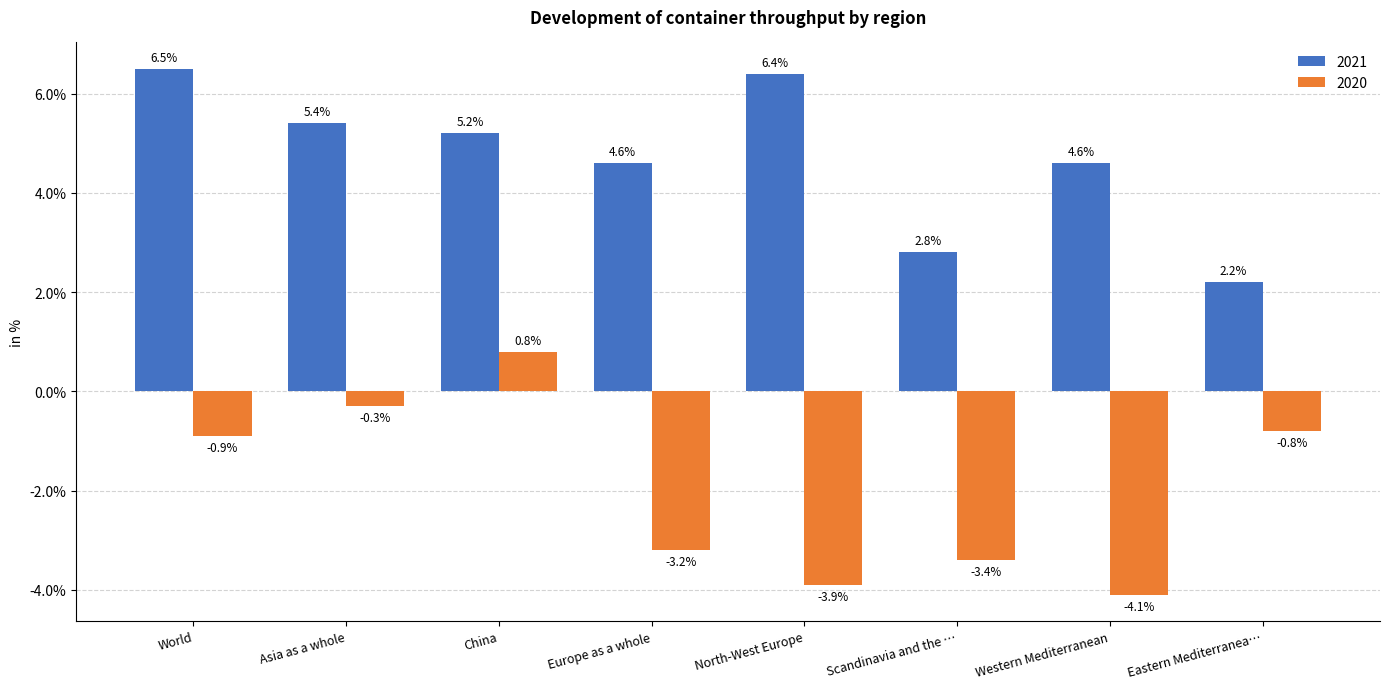

Which category has the lowest value across all series?

Western Mediterranean